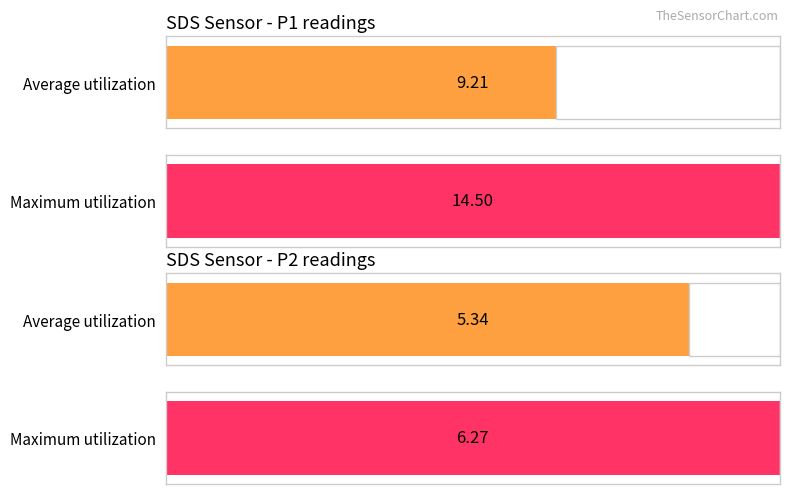

Rank the series by their average value, from lowest to highest.

SDS_P2, SDS_P1